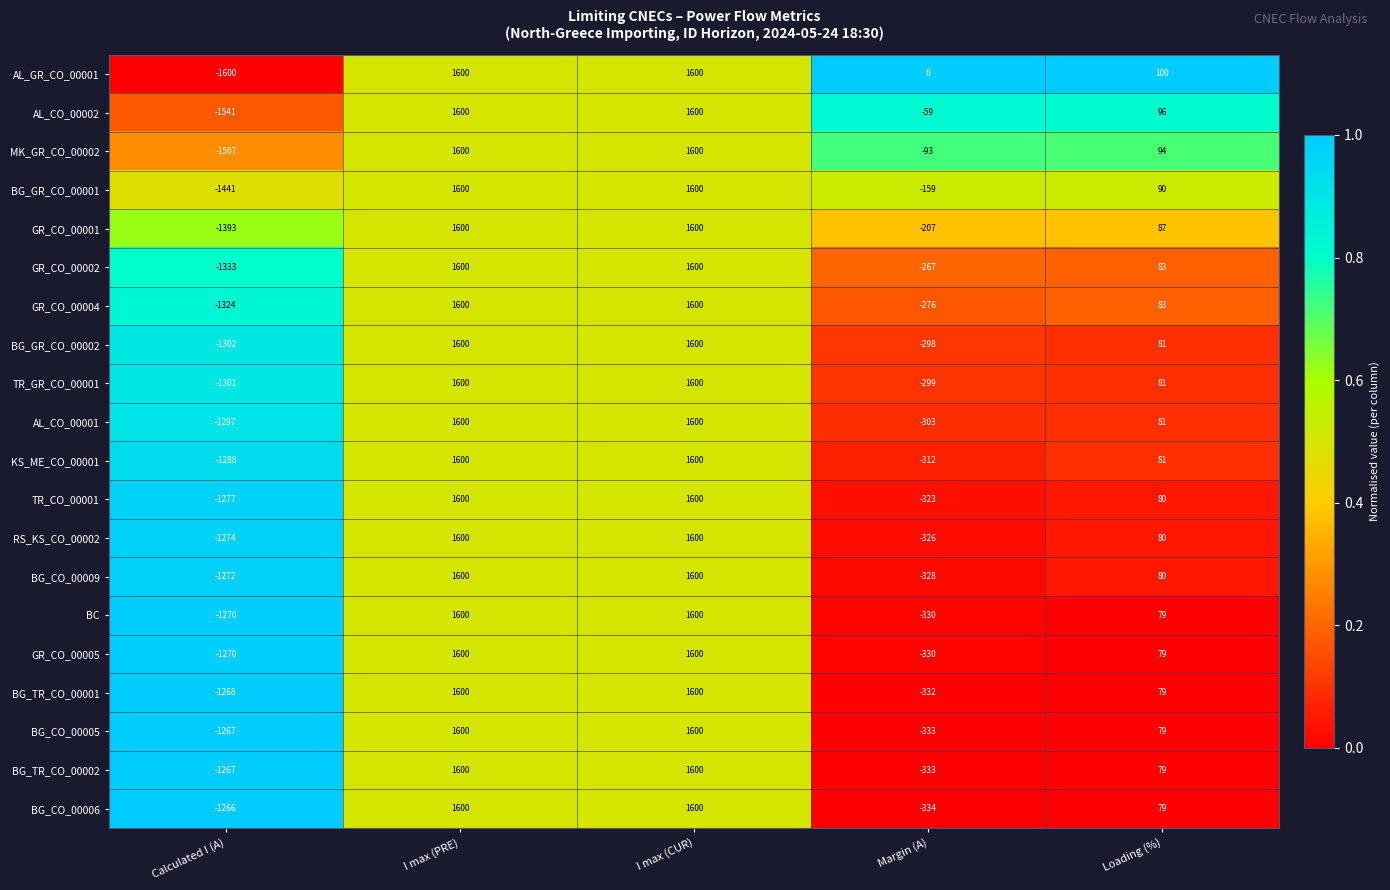

Is it true that GR_CO_00002 equals -431 at Calculated I (A)?

False